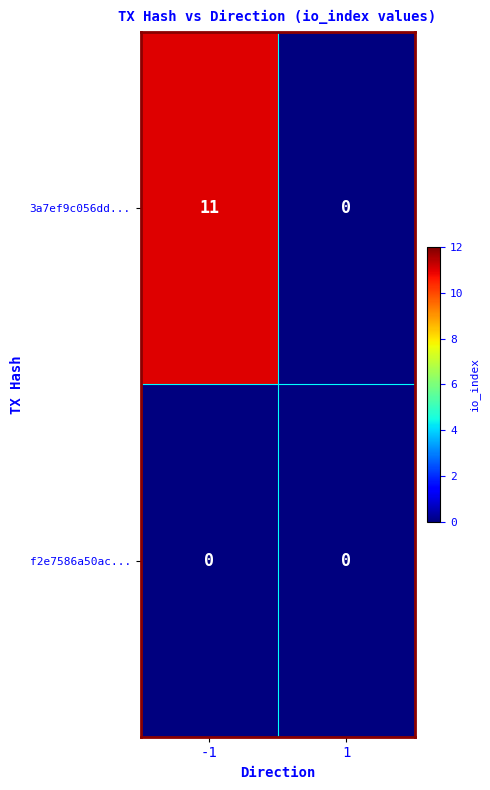

What is the average value of the 3a7ef9c056dd... series?

6